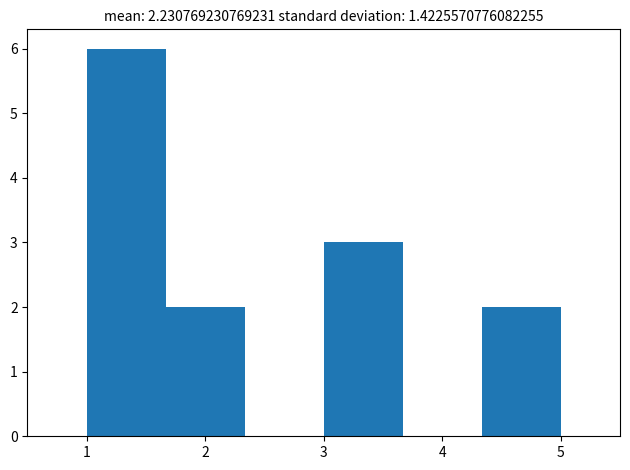

How tall is the bar that spans 1.0 to 1.7 on the x-axis? Neither the bar edges nor the heights are printed on the chart, so give them approximately, as read against the axes.

6